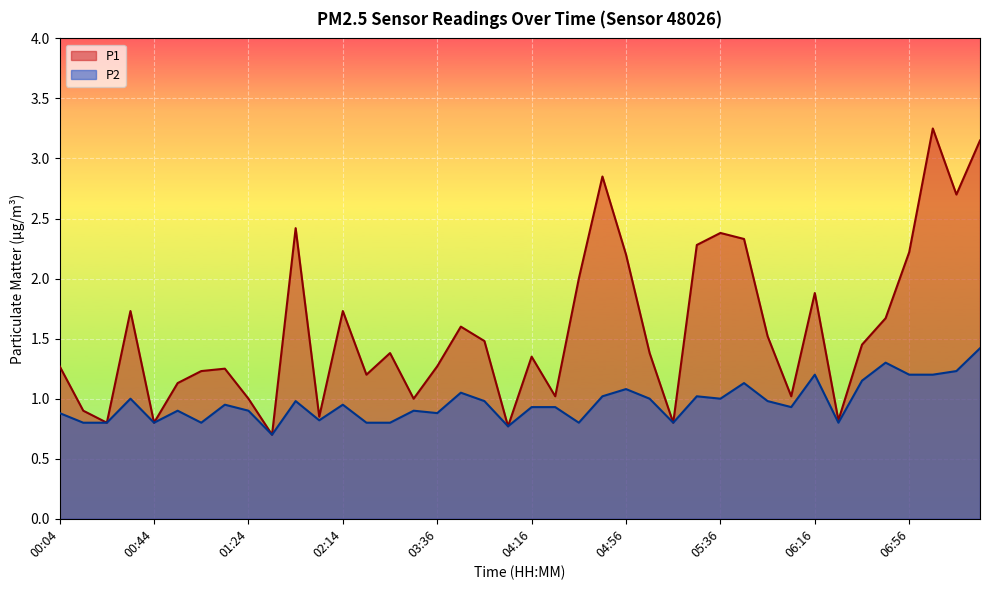

What is the approximate value of P1 at 07:06?

3.2